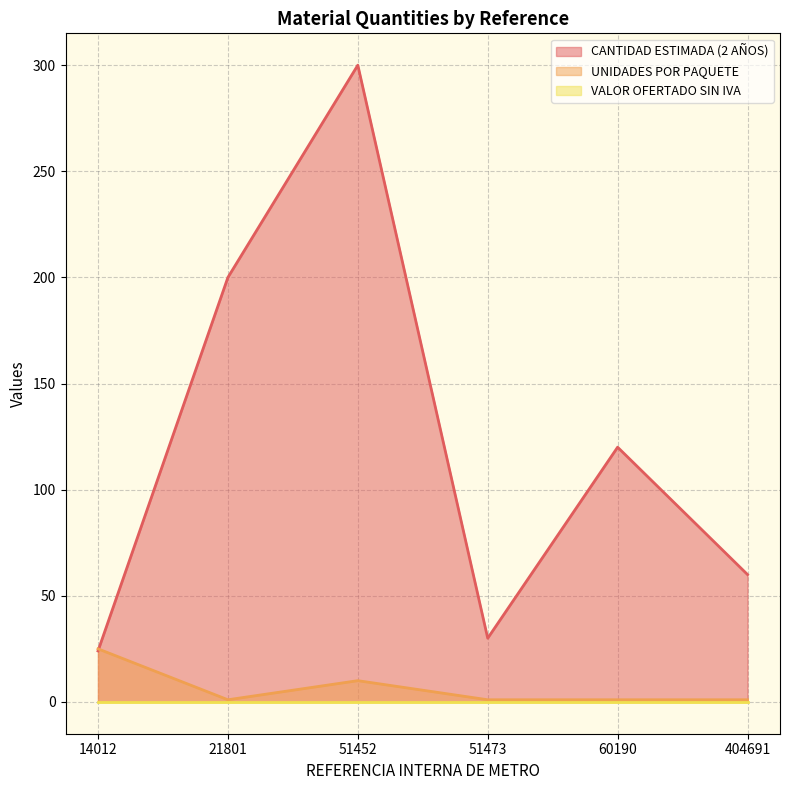

Does the chart display data point markers on the line(s)?

No